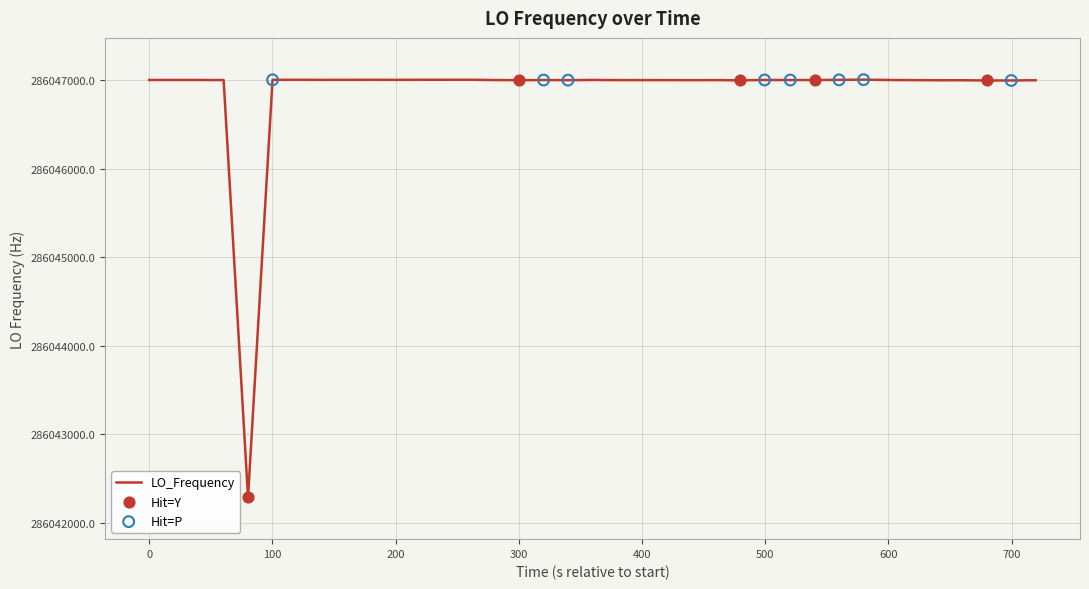

What is the maximum value shown in the chart?

286047002.6